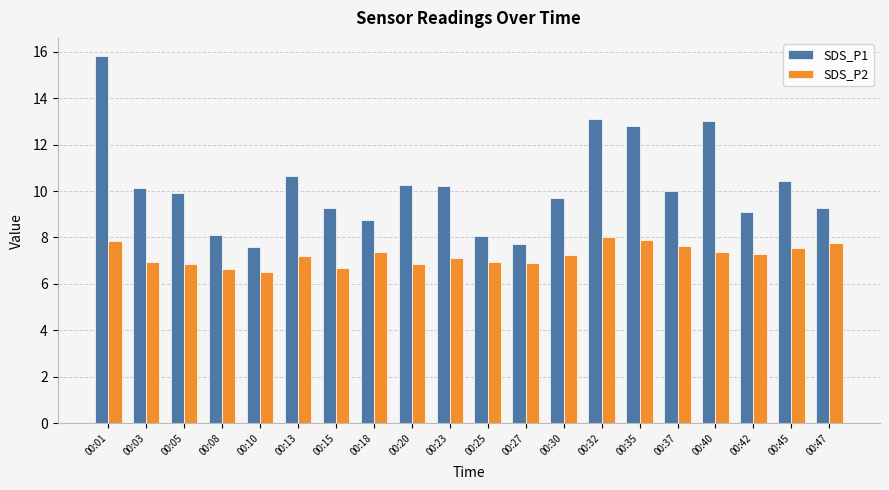

The SDS_P1 series shows 3.8 at 00:10. True or false?

False